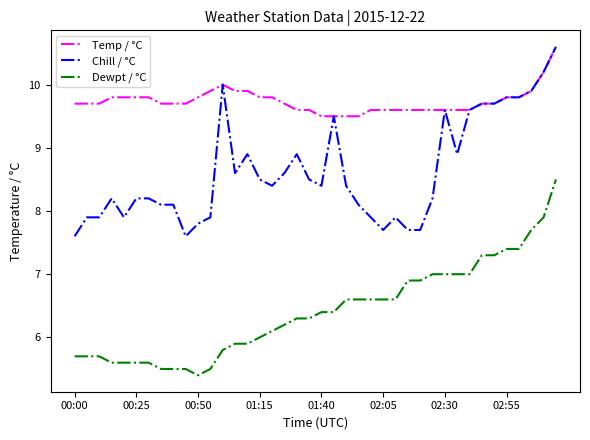

True or false: Temp / °C and Dewpt / °C intersect in this chart.

False